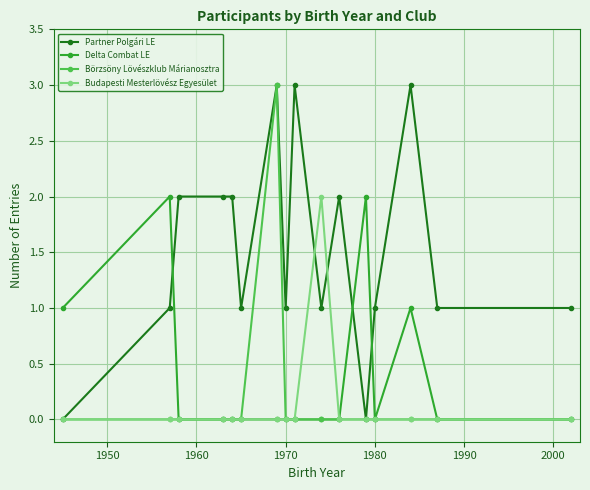

Reading left to right, extract all data points from this chart.

Partner Polgári LE: 0	1	2	2	2	1	3	1	3	1	2	0	1	3	1	1
Delta Combat LE: 1	2	0	0	0	0	0	0	0	0	0	2	0	1	0	0
Börzsöny Lövészklub Márianosztra: 0	0	0	0	0	0	3	0	0	0	0	0	0	0	0	0
Budapesti Mesterlövész Egyesület: 0	0	0	0	0	0	0	0	0	2	0	0	0	0	0	0